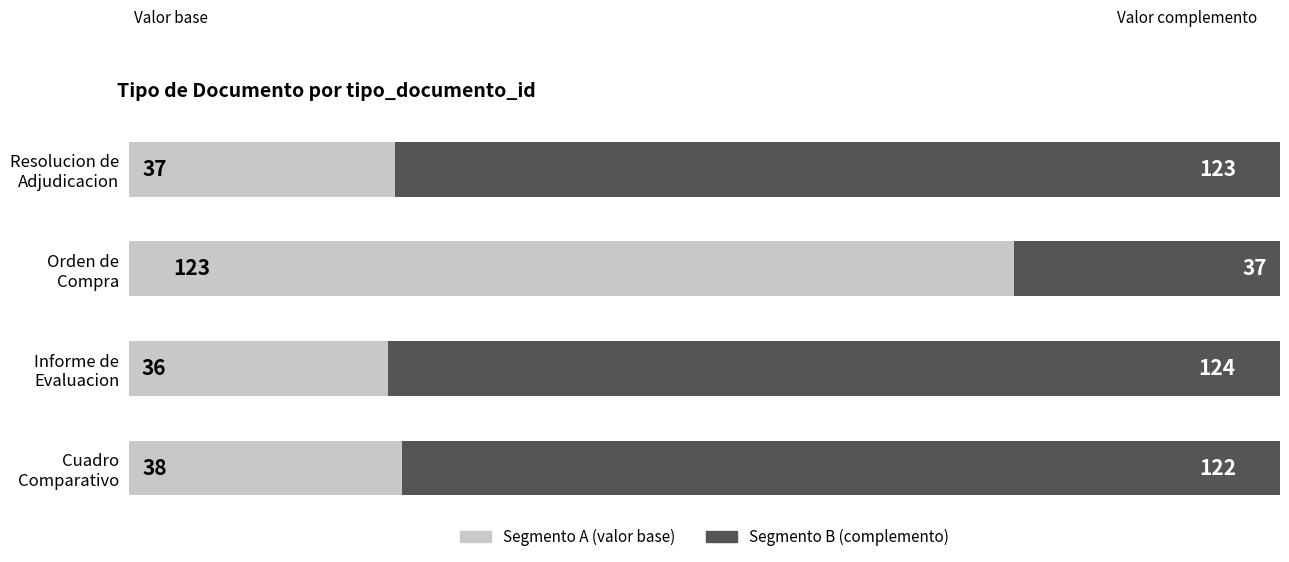

What is the lowest value of the Segmento A (valor base) series?

36